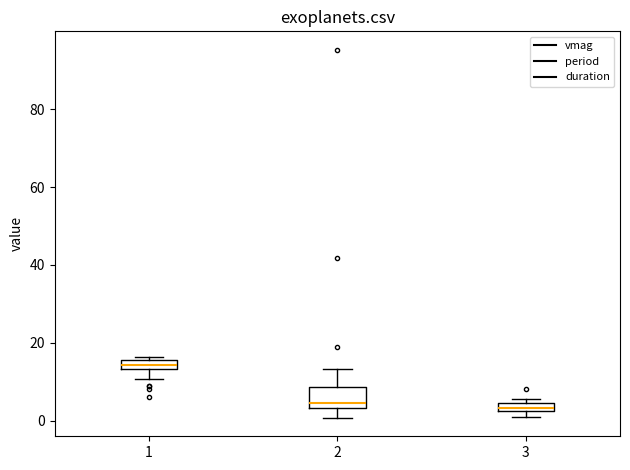

Where does the lower whisker of the box at x = 1 end on the y-axis? The values are not printed on the chart, so give them approximately, as read against the axis.

10